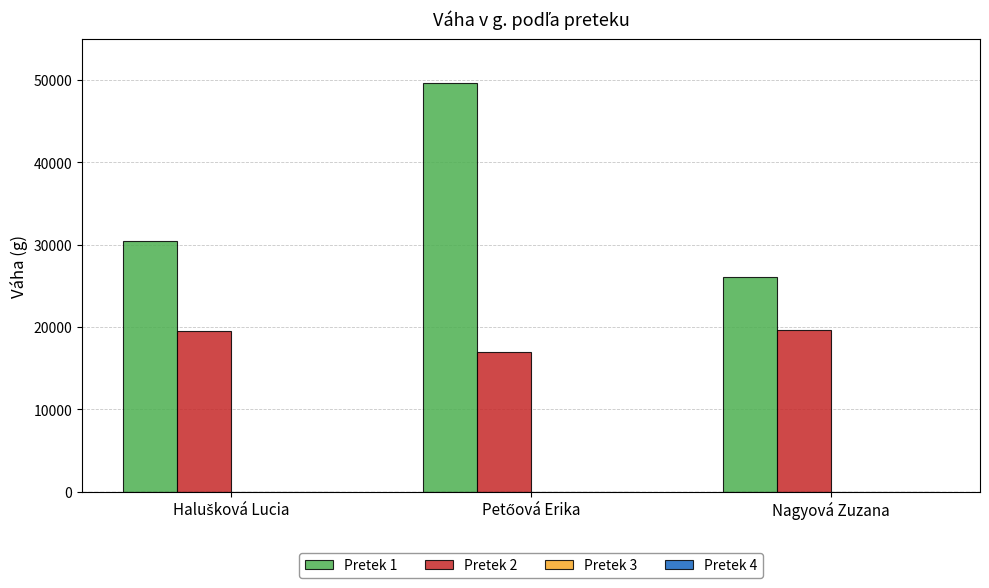

How many bars are there in total?

6